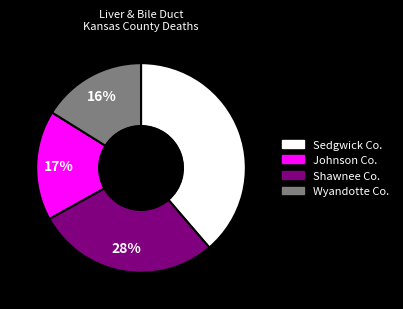

To the nearest percent, what is the difference between the largest and smallest slice percentages?

23%